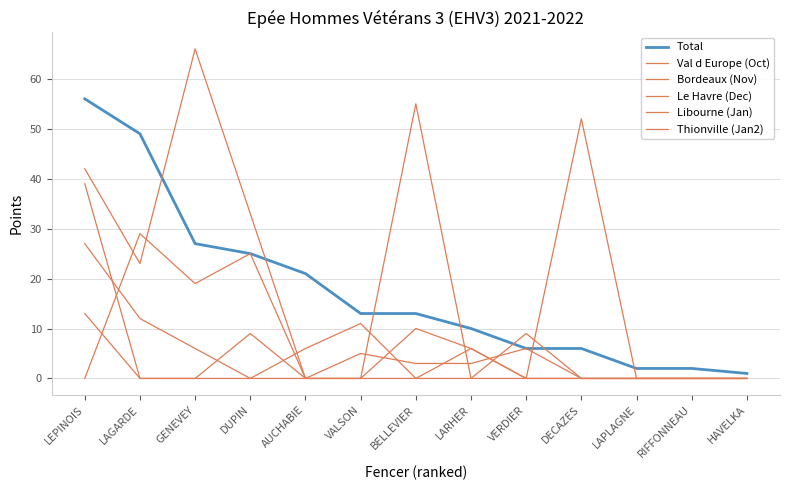

True or false: Bordeaux (Nov) and Le Havre (Dec) intersect in this chart.

True